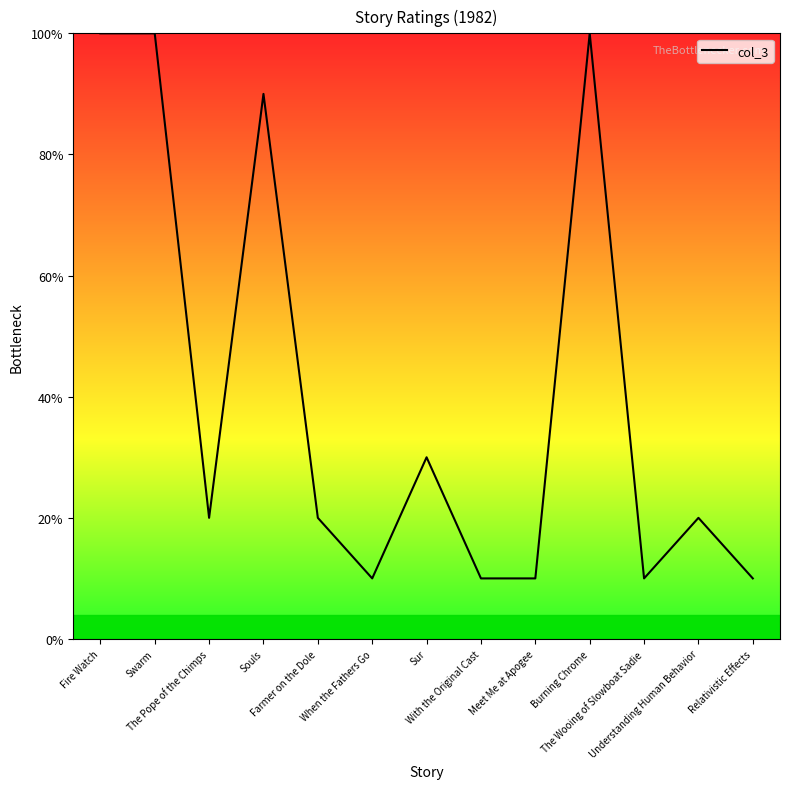

Reading left to right, extract all data points from this chart.

10	10	2	9	2	1	3	1	1	10	1	2	1